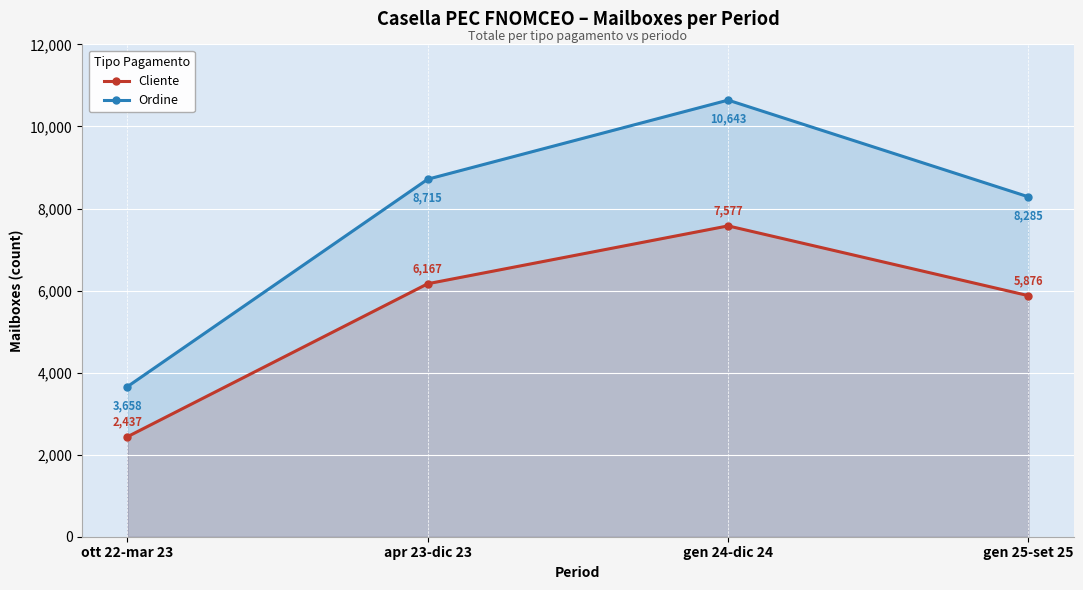

True or false: Ordine and Cliente intersect in this chart.

False